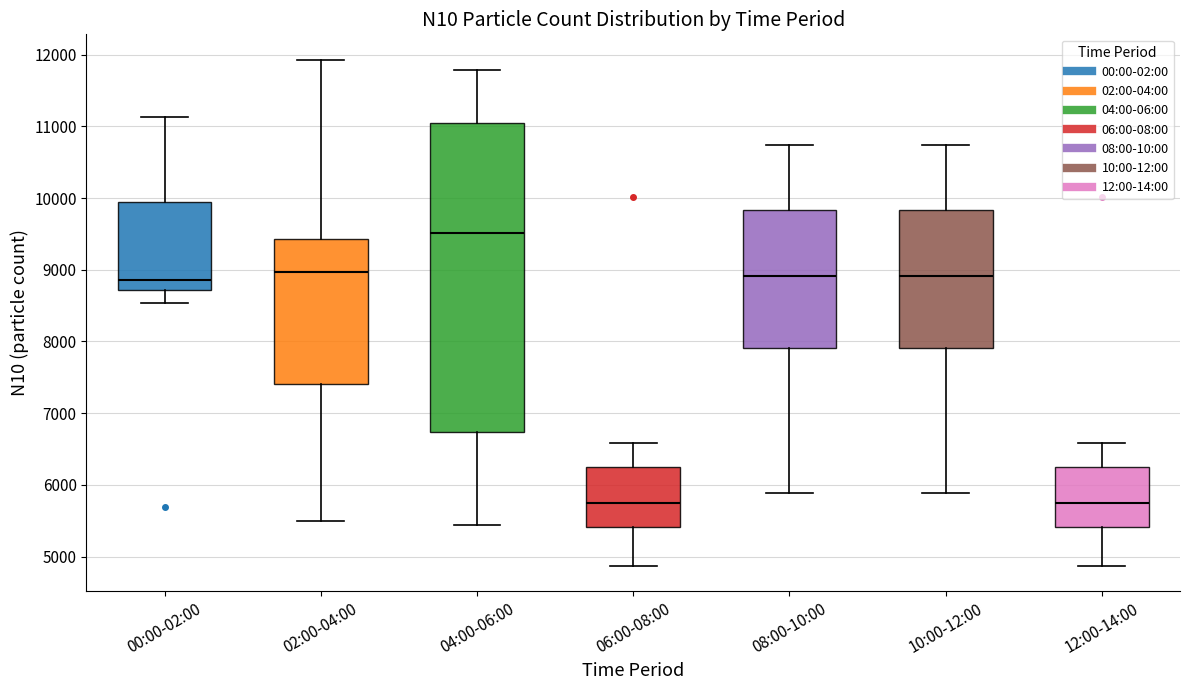

Reading left to right, read every box against the y-axis: the position of its median line, the range the box covers, and the ends of its whiskers. The values are not printed on the chart, so give them approximately, as read against the axis.

00:00-02:00: median 8900, box 8700 to 9900, whiskers 8500 to 11100
02:00-04:00: median 9000, box 7400 to 9400, whiskers 5500 to 11900
04:00-06:00: median 9500, box 6700 to 11100, whiskers 5400 to 11800
06:00-08:00: median 5800, box 5400 to 6200, whiskers 4900 to 6600
08:00-10:00: median 8900, box 7900 to 9800, whiskers 5900 to 10700
10:00-12:00: median 8900, box 7900 to 9800, whiskers 5900 to 10700
12:00-14:00: median 5800, box 5400 to 6200, whiskers 4900 to 6600